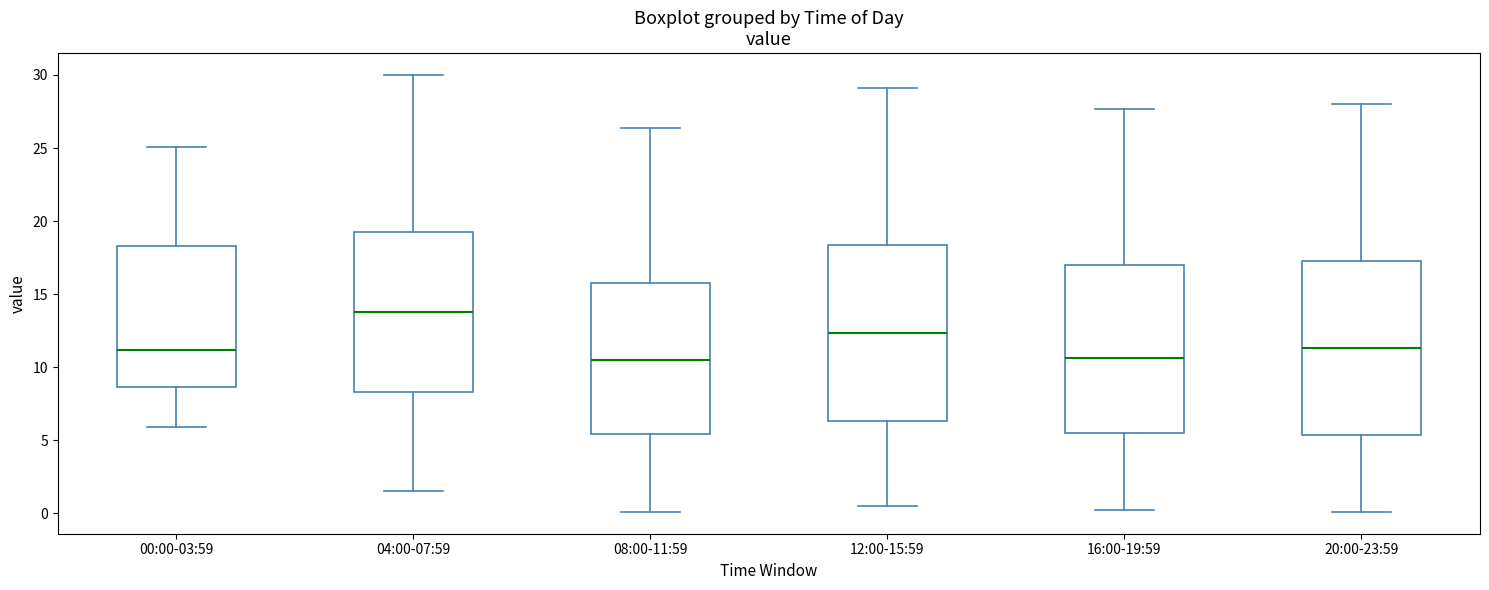

Reading left to right, transcribe this box plot: for each box, give where its median line is, the range the box spans, and where its two whiskers end, as read against the y-axis. The values are not printed on the chart, so give them approximately, as read against the axis.

00:00-03:59: median 11.0, box 8.5 to 18.5, whiskers 6.0 to 25.0
04:00-07:59: median 14.0, box 8.5 to 19.5, whiskers 1.5 to 30.0
08:00-11:59: median 10.5, box 5.5 to 16.0, whiskers 0.0 to 26.5
12:00-15:59: median 12.5, box 6.5 to 18.5, whiskers 0.5 to 29.0
16:00-19:59: median 10.5, box 5.5 to 17.0, whiskers 0.0 to 27.5
20:00-23:59: median 11.5, box 5.5 to 17.5, whiskers 0.0 to 28.0